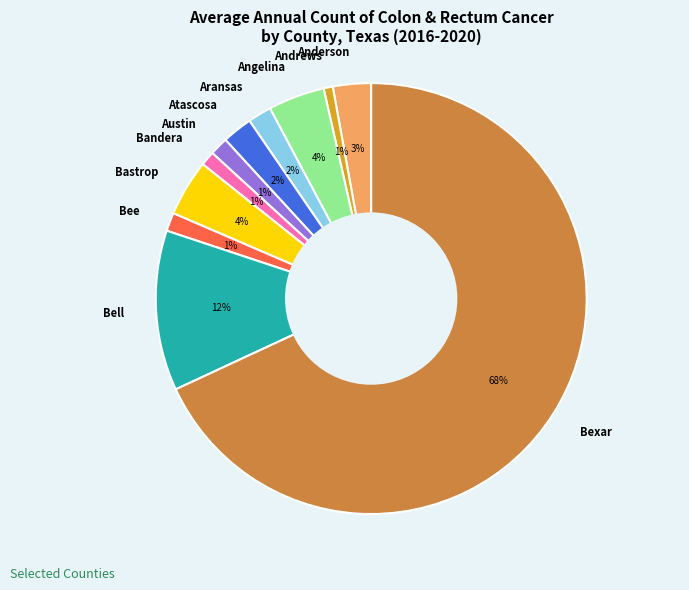

Is the sum of Aransas and Angelina greater than half?

No